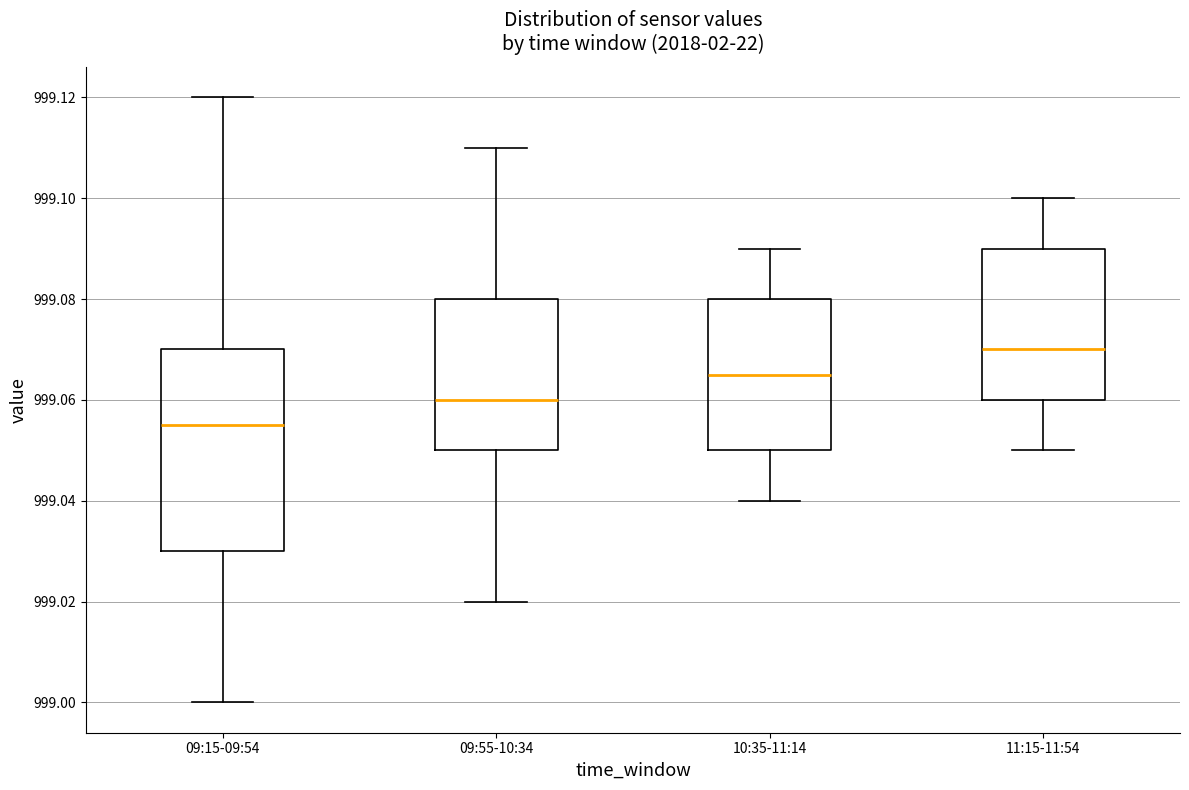

Where does the lower whisker of the box for 09:55-10:34 end on the y-axis? The values are not printed on the chart, so give them approximately, as read against the axis.

999.020